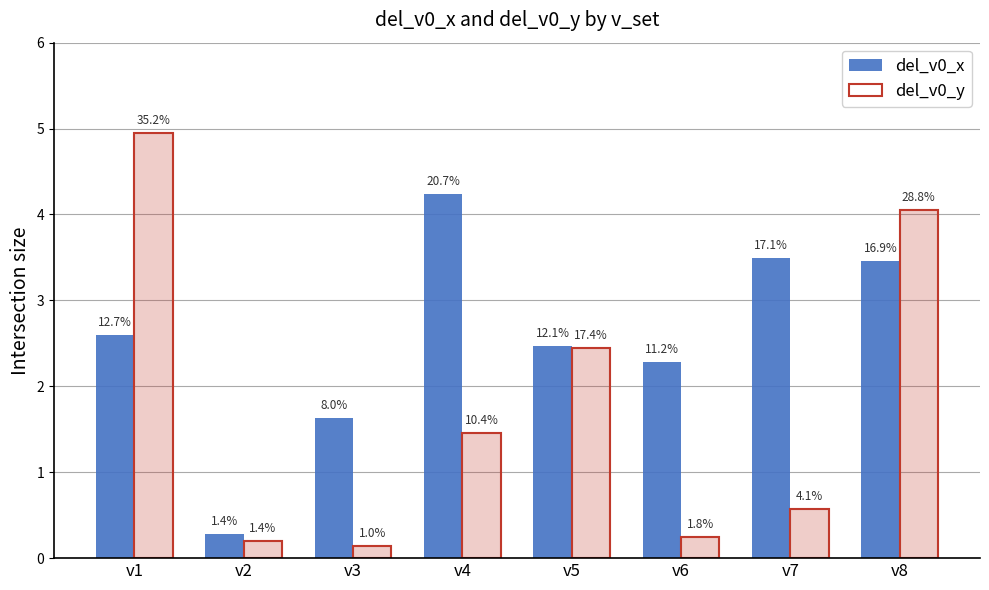

Rank the series at v3 from highest to lowest value.

del_v0_x, del_v0_y